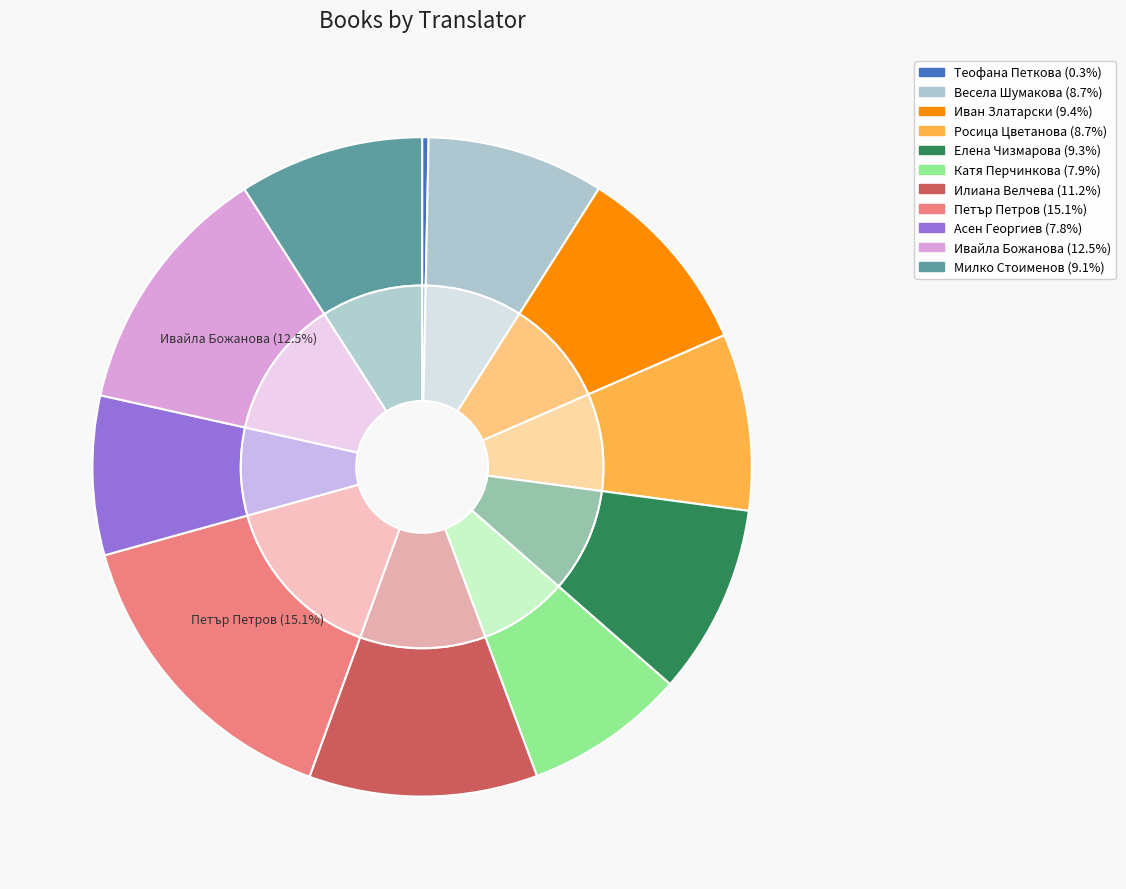

Which category has the biggest portion of the pie?

Петър Петров